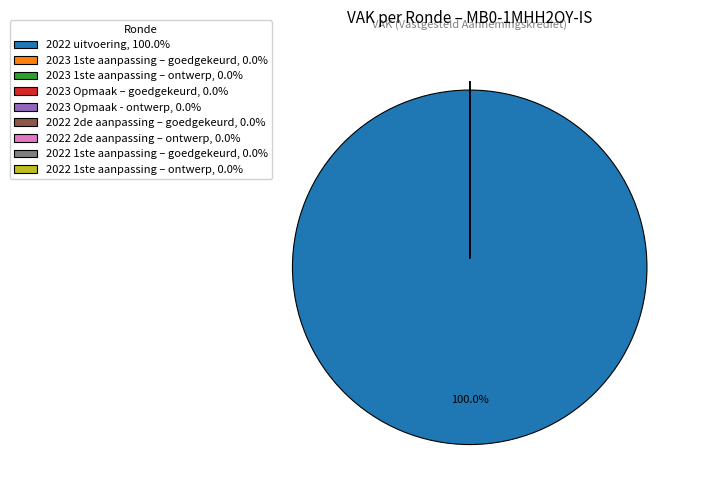

Is there a majority slice in this chart?

Yes